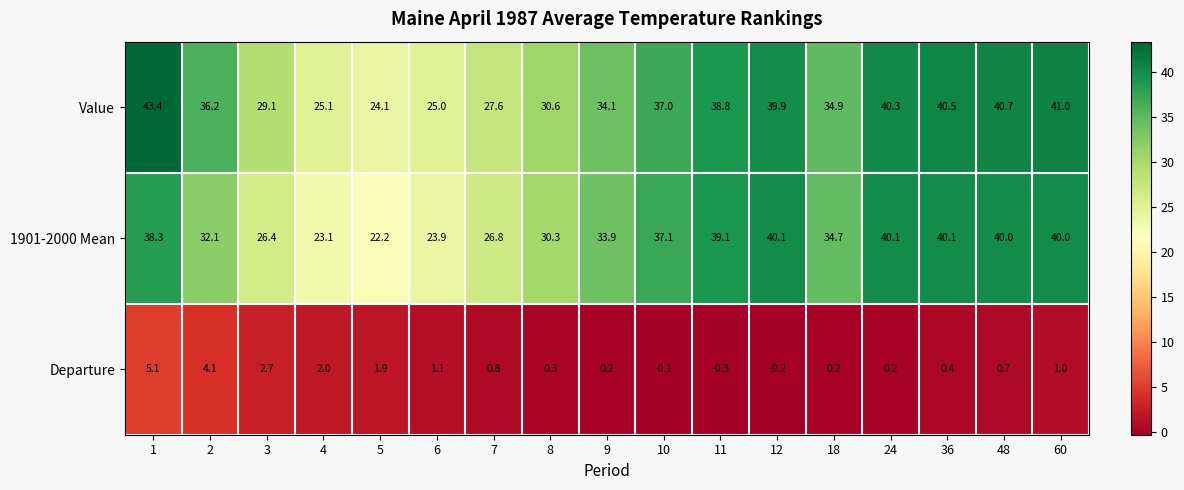

What is the difference between the maximum and minimum values in the Departure series?

5.4